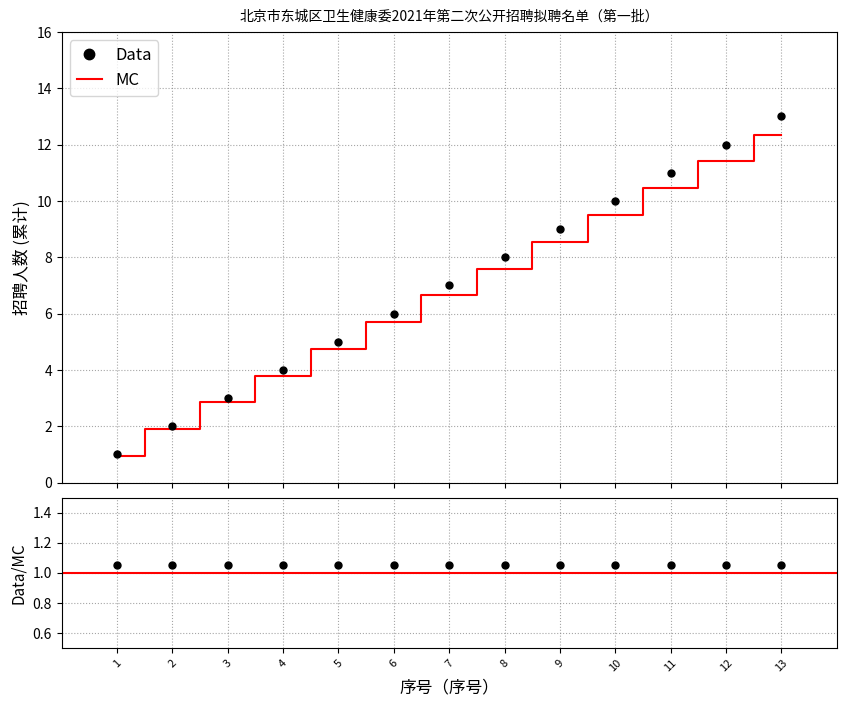

Reading left to right, what are all the values shown in this chart?

Data: 1=1.0	2=2.0	3=3.0	4=4.0	5=5.0	6=6.0	7=7.0	8=8.0	9=9.0	10=10.0	11=11.0	12=12.0	13=13.0
MC: 1=0.9	2=1.9	3=2.8	4=3.8	5=4.8	6=5.7	7=6.6	8=7.6	9=8.5	10=9.5	11=10.4	12=11.4	13=12.3
Data/MC: 1=1.1	2=1.1	3=1.1	4=1.1	5=1.1	6=1.1	7=1.1	8=1.1	9=1.1	10=1.1	11=1.1	12=1.1	13=1.1